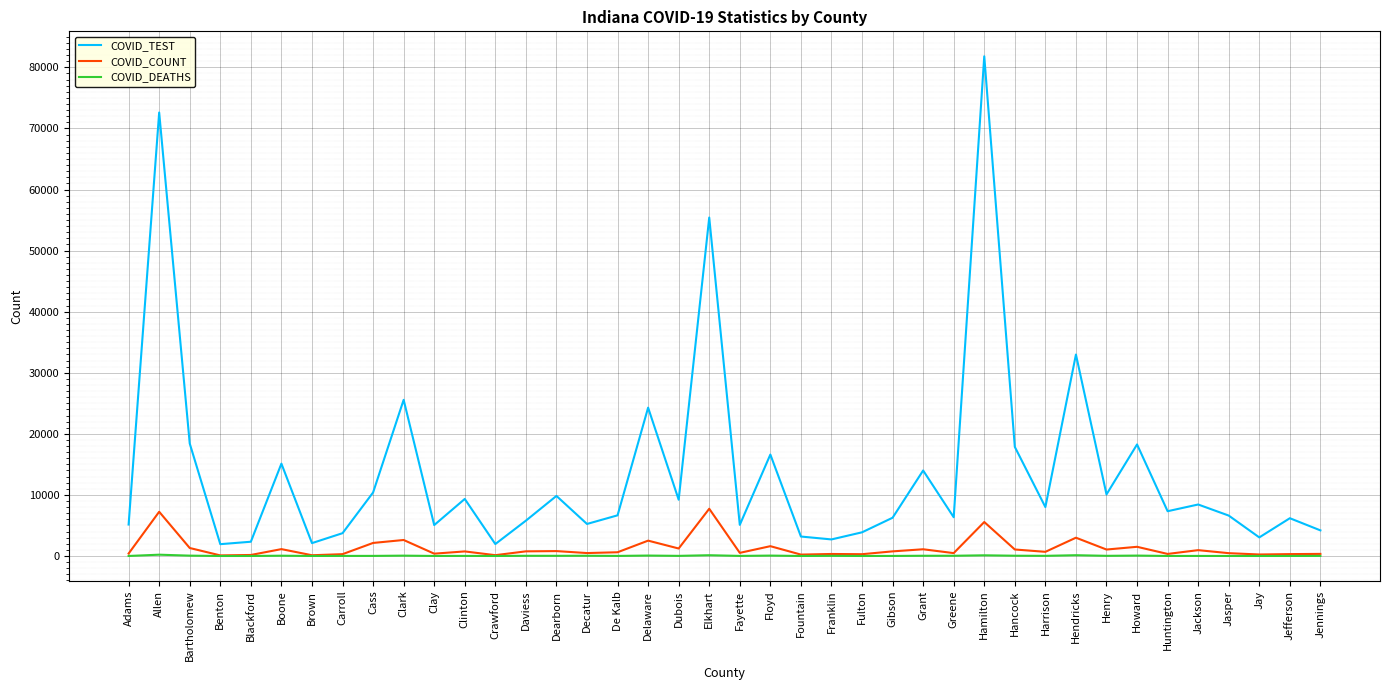

Is it true that COVID_TEST equals 6656 at De Kalb?

True